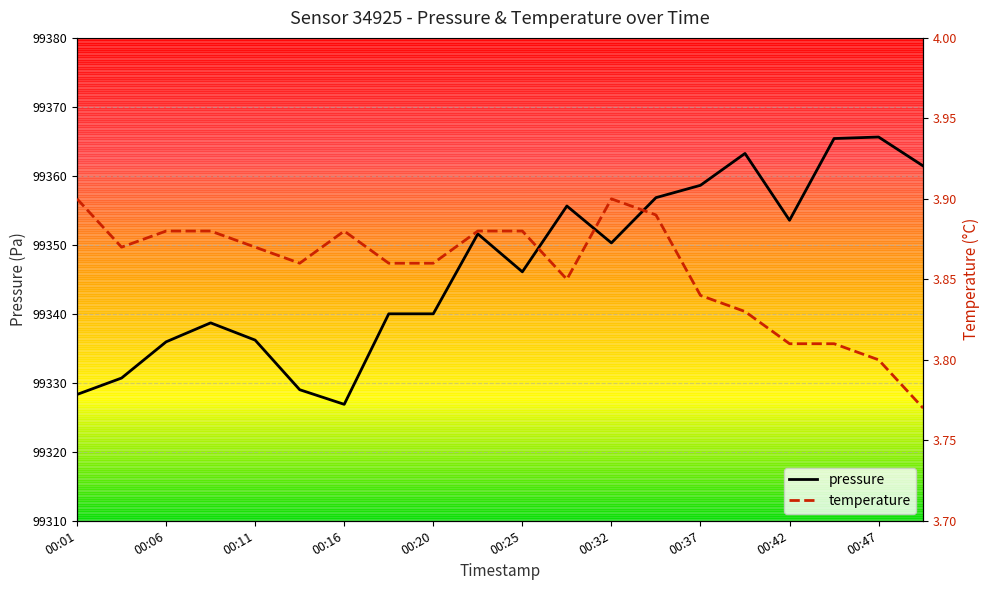

Rank the categories by temperature value from highest to lowest.

00:01, 00:32, 00:35, 00:06, 00:08, 00:16, 00:23, 00:25, 00:03, 00:11, 00:13, 00:18, 00:20, 00:28, 00:37, 00:39, 00:42, 00:44, 00:47, 00:49